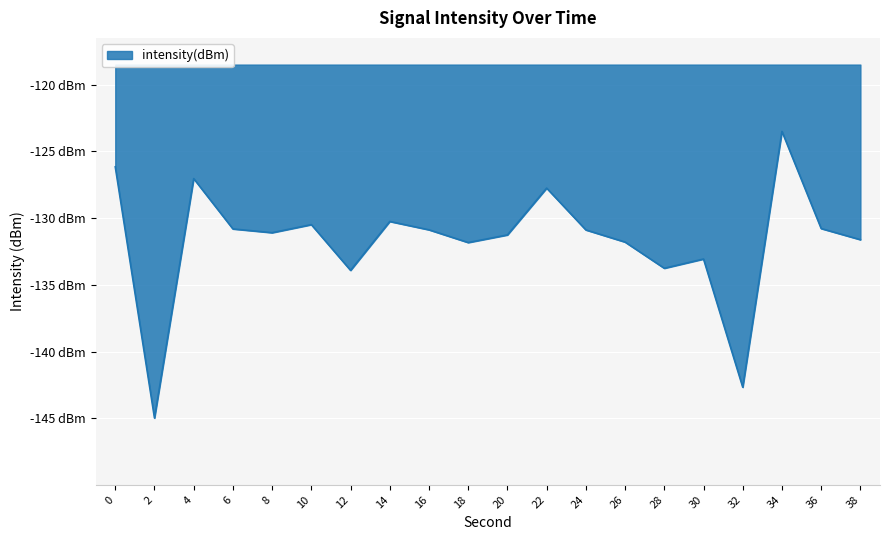

The value at 30 is -133.1. True or false?

True